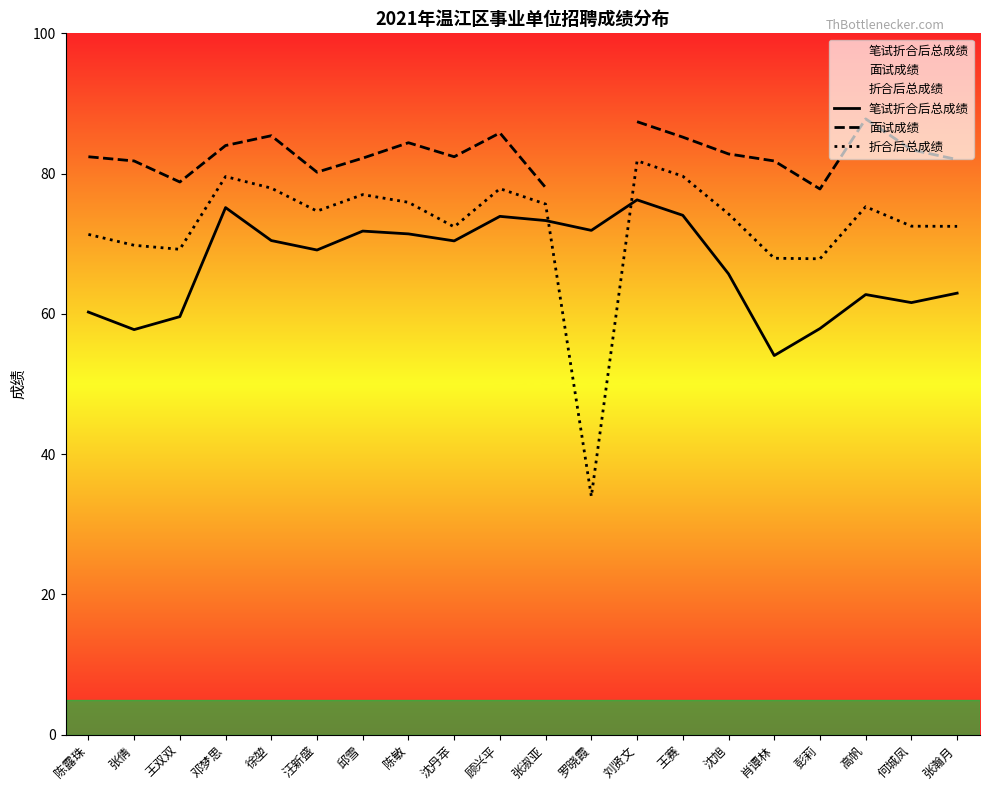

True or false: 面试成绩 and 折合后总成绩 cross at least once.

False